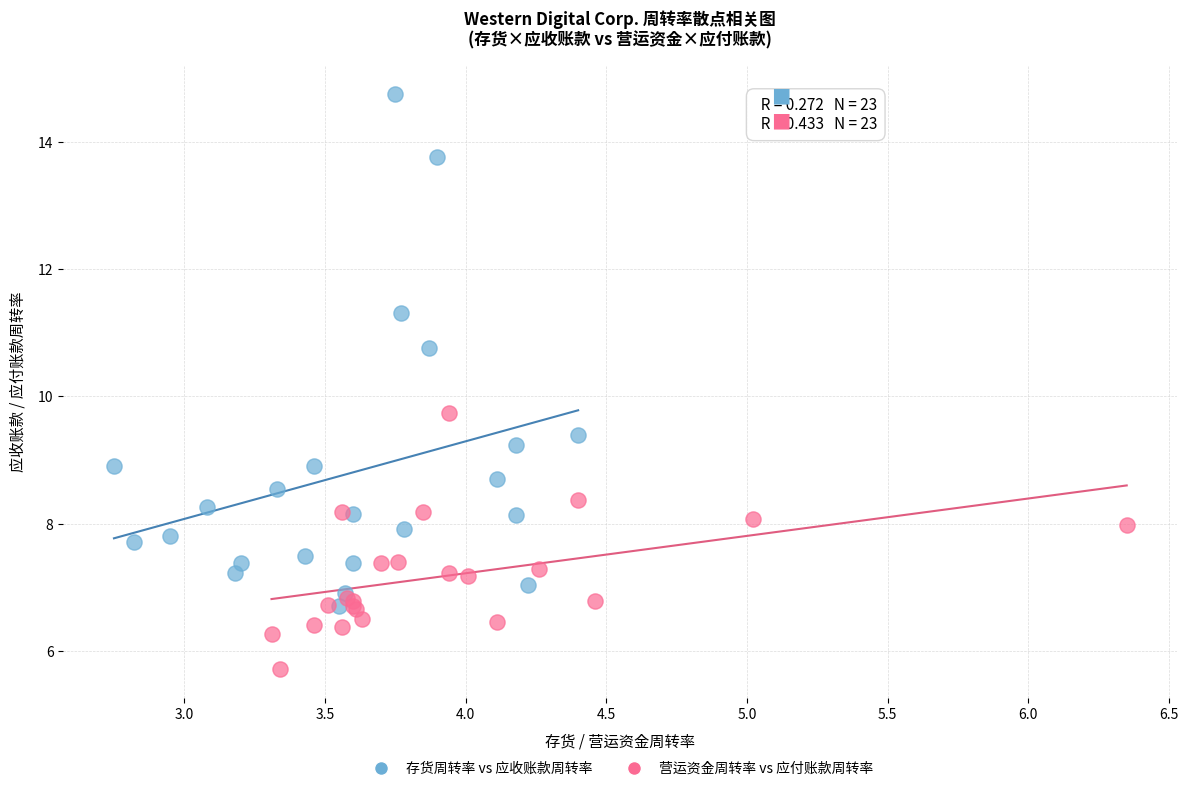

Which series contains the lowest Y value?

营运资金周转率 vs 应付账款周转率